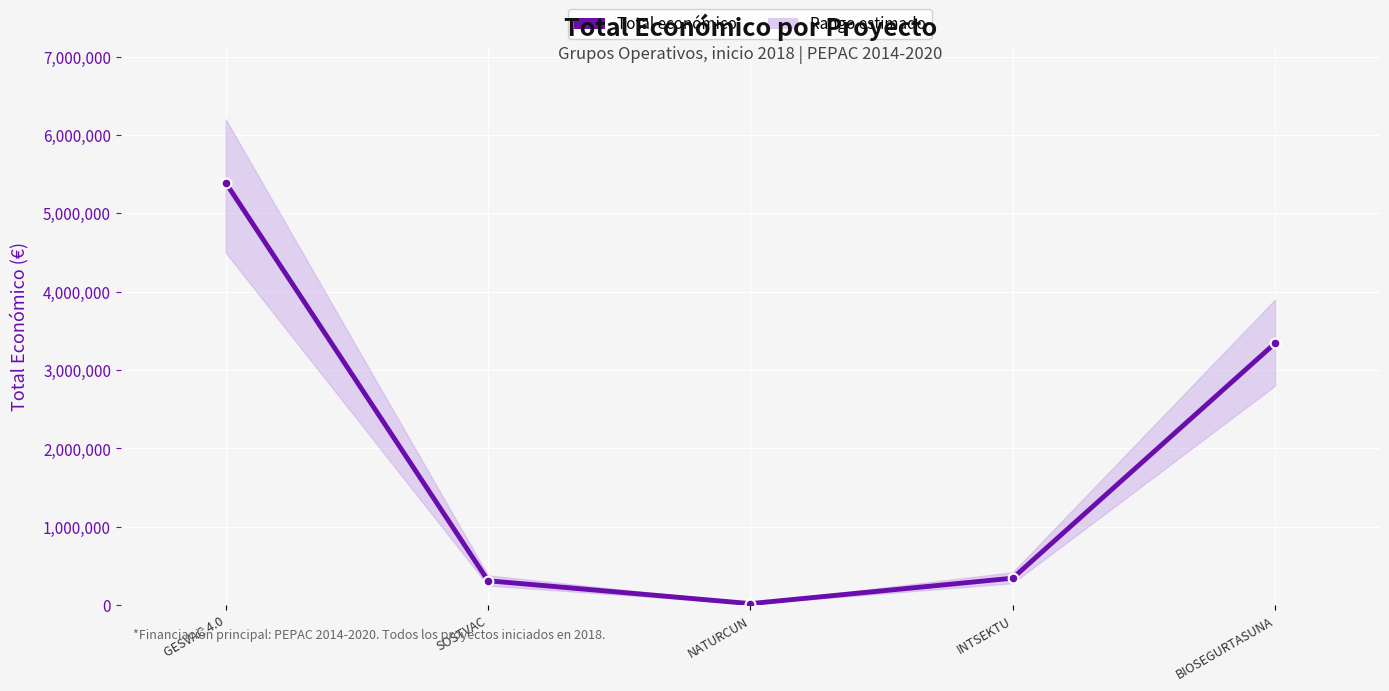

What is the ratio of the value at BIOSEGURTASUNA to the value at INTSEKTU?

9.7